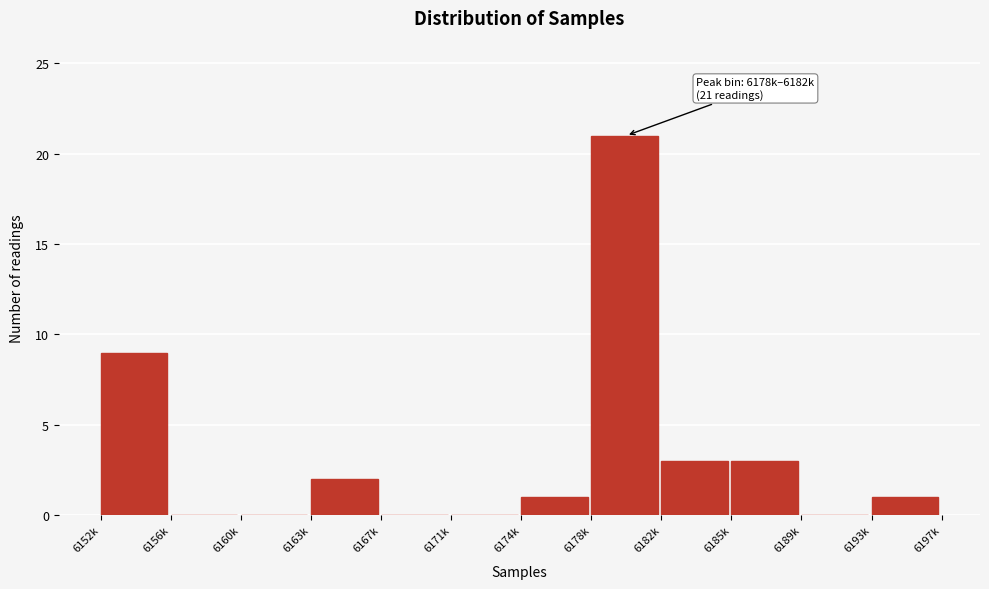

Reading left to right, transcribe all the data shown in this chart.

6152k=9	6156k=0	6160k=0	6163k=2	6167k=0	6171k=0	6174k=1	6178k=21	6182k=3	6185k=3	6189k=0	6193k=1